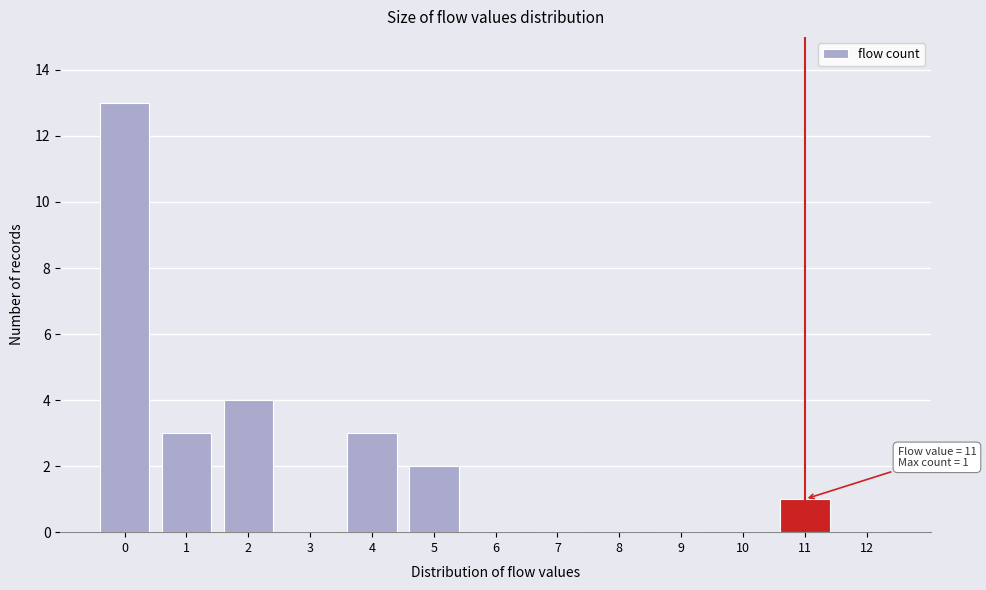

Reading left to right, extract all data points from this chart.

0=13	1=3	2=4	3=0	4=3	5=2	6=0	7=0	8=0	9=0	10=0	11=1	12=0